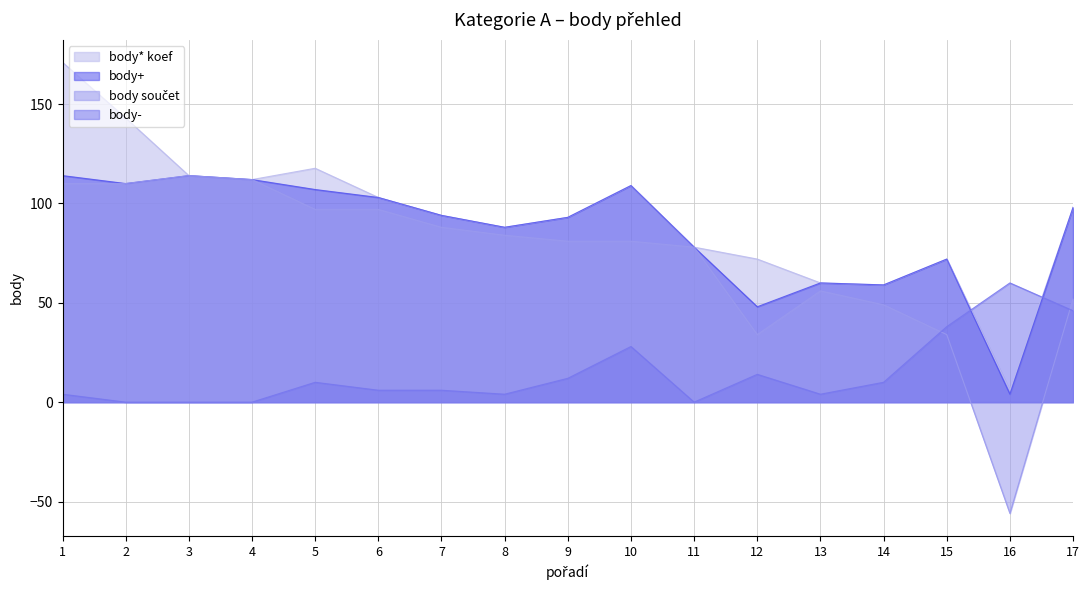

Which series changed the most between 8 and 15?

body součet